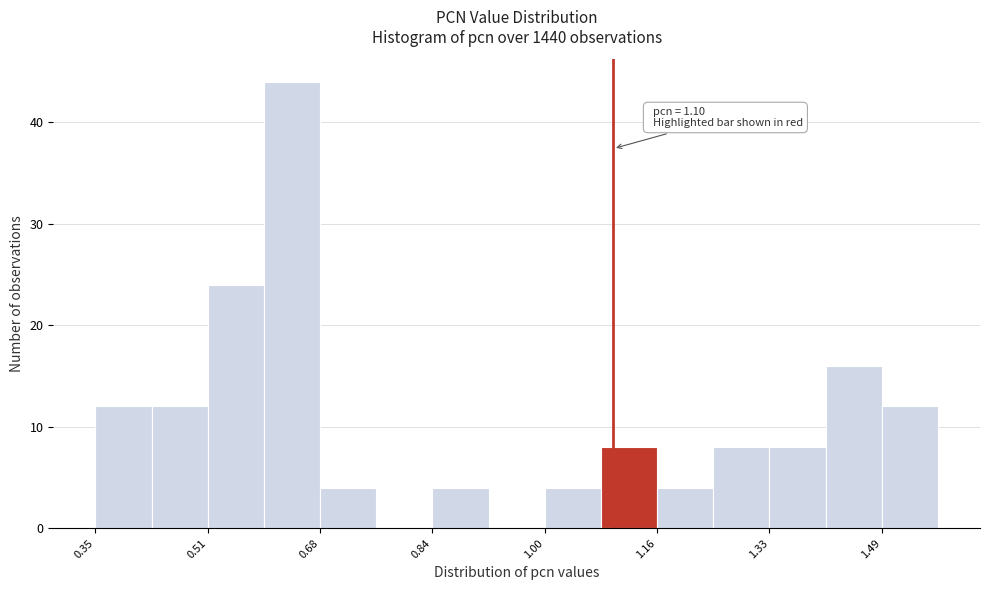

Over which range of the x-axis is the bar tallest?

0.60 to 0.68